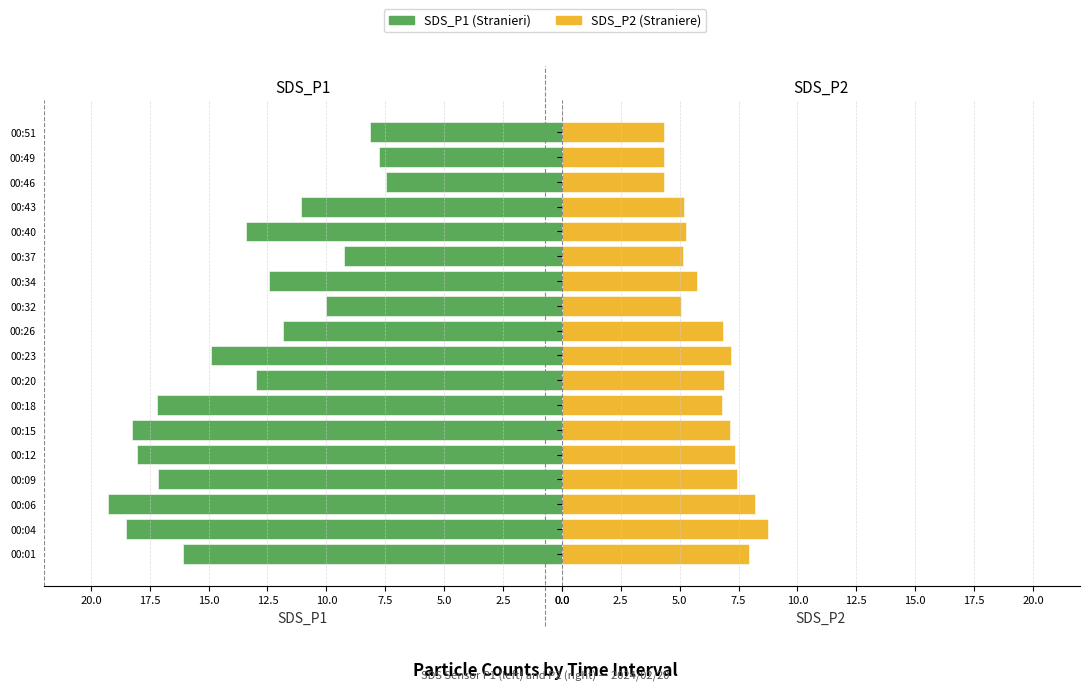

What is the lowest value of the SDS_P1 series?

7.5